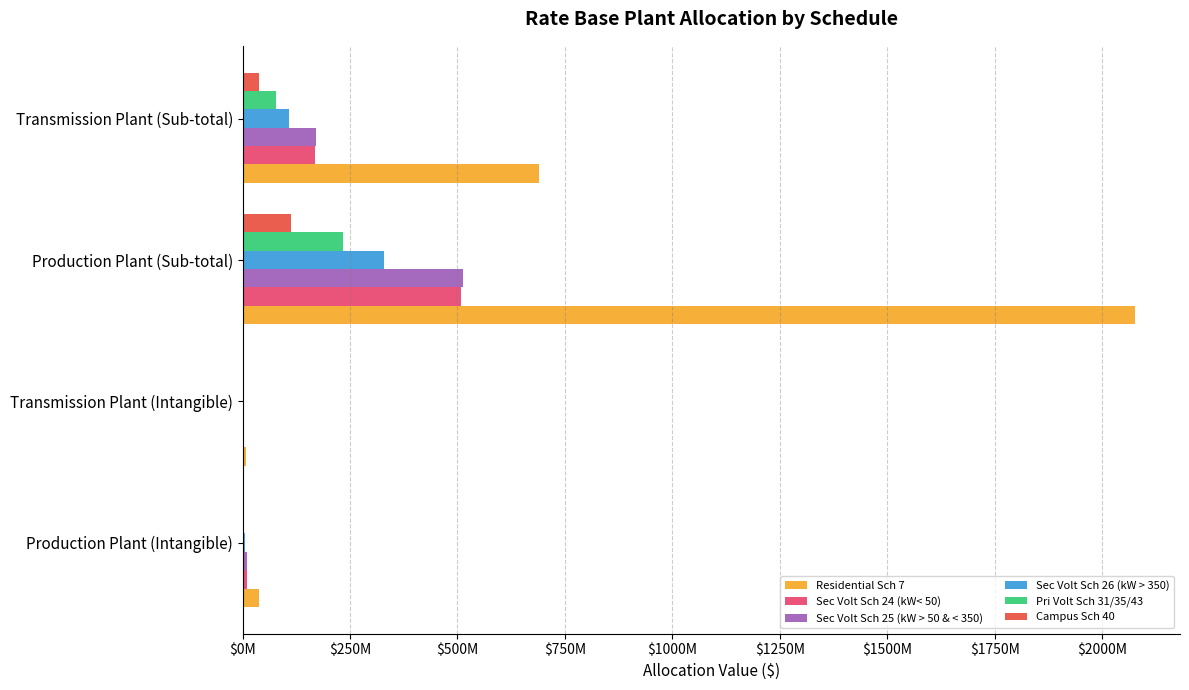

At how many categories does at least one series exceed 274684551?

2